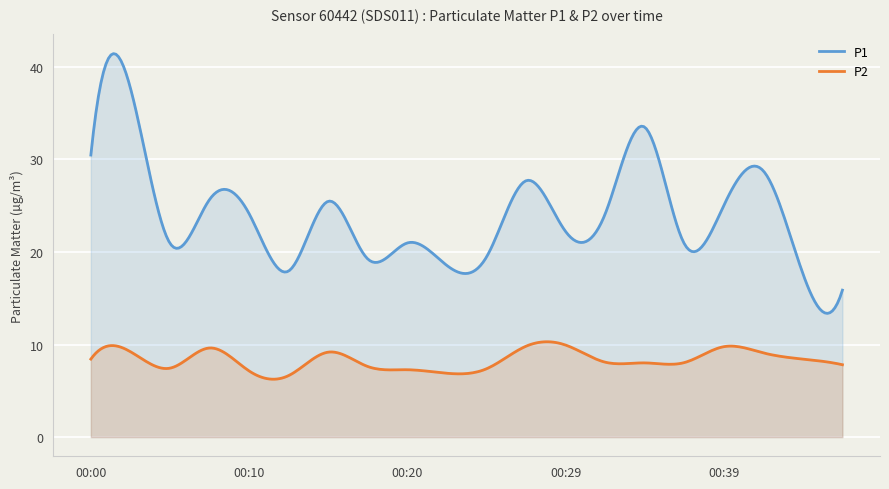

Which label corresponds to the largest value in the chart?

00:03